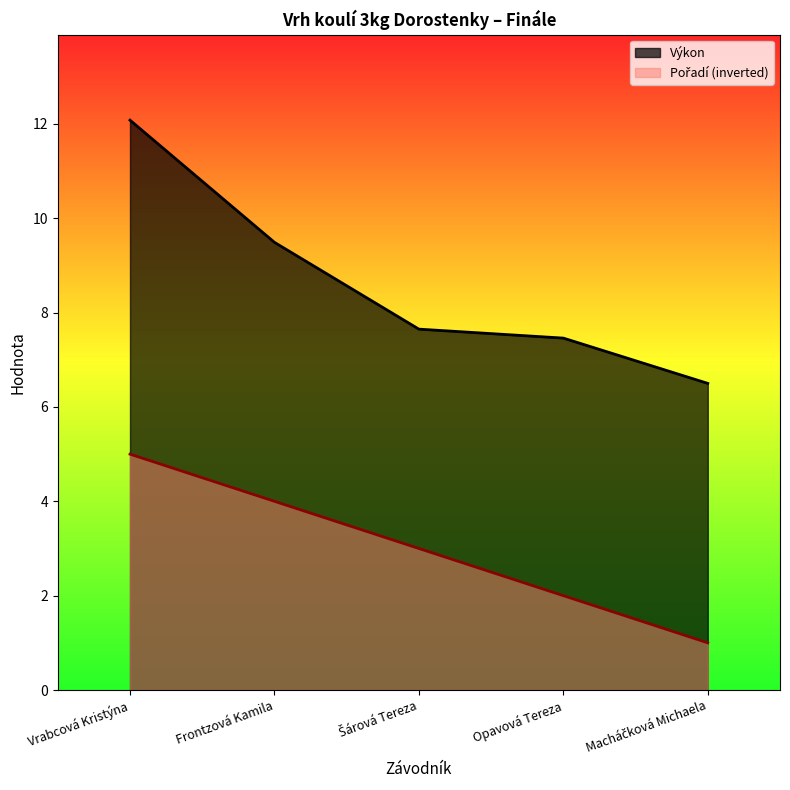

Is it true that Výkon equals 13.0 at Šárová Tereza?

False